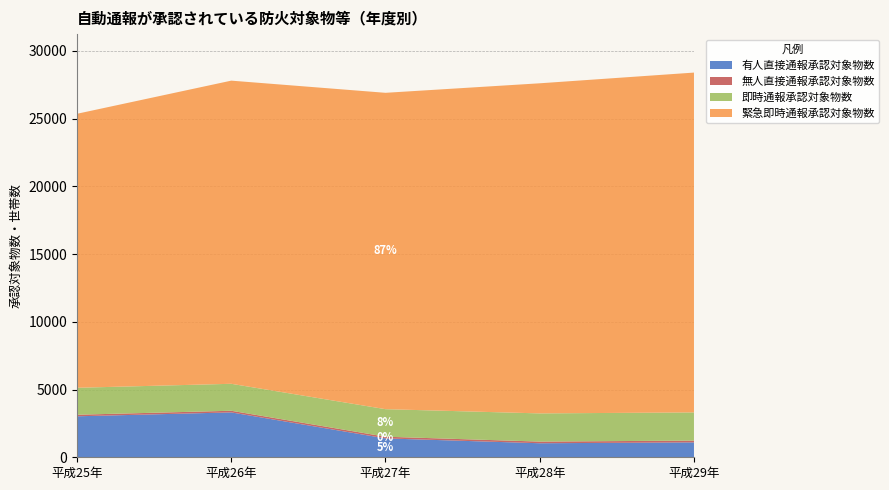

Reading left to right, list all the values displayed in this chart.

有人直接通報承認対象物数: 平成25年=3026	平成26年=3314	平成27年=1394	平成28年=1036	平成29年=1100
無人直接通報承認対象物数: 平成25年=115	平成26年=121	平成27年=125	平成28年=122	平成29年=132
即時通報承認対象物数: 平成25年=1991	平成26年=1991	平成27年=2033	平成28年=2082	平成29年=2081
緊急即時通報承認対象物数: 平成25年=20232	平成26年=22385	平成27年=23360	平成28年=24375	平成29年=25093